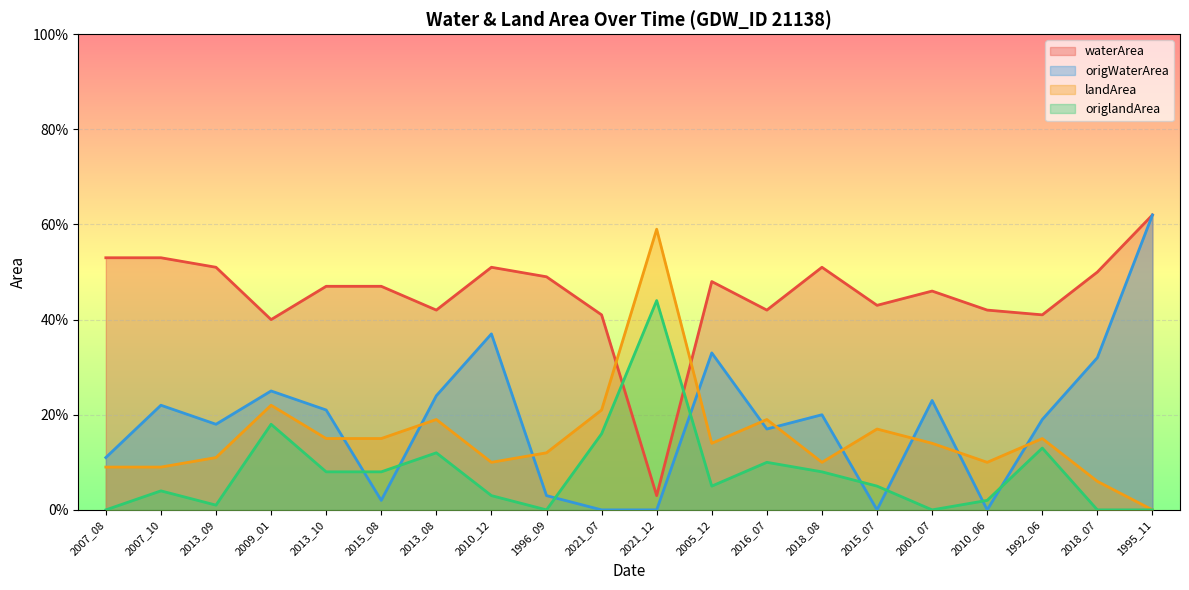

Reading left to right, extract all data points from this chart.

waterArea: 0.5	0.5	0.5	0.4	0.5	0.5	0.4	0.5	0.5	0.4	0.0	0.5	0.4	0.5	0.4	0.5	0.4	0.4	0.5	0.6
origWaterArea: 0.1	0.2	0.2	0.2	0.2	0.0	0.2	0.4	0.0	0.0	0.0	0.3	0.2	0.2	0.0	0.2	0.0	0.2	0.3	0.6
landArea: 0.1	0.1	0.1	0.2	0.1	0.1	0.2	0.1	0.1	0.2	0.6	0.1	0.2	0.1	0.2	0.1	0.1	0.1	0.1	0.0
origlandArea: 0.0	0.0	0.0	0.2	0.1	0.1	0.1	0.0	0.0	0.2	0.4	0.1	0.1	0.1	0.1	0.0	0.0	0.1	0.0	0.0